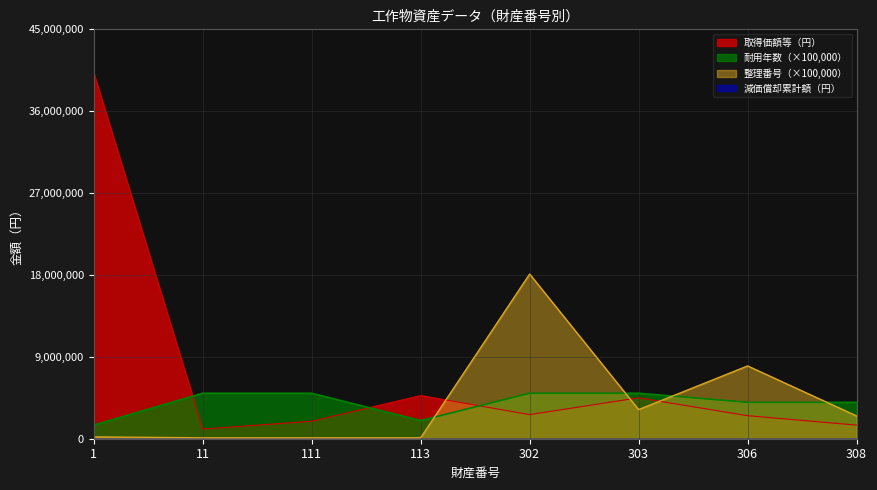

Between 111 and 302, which is larger?

302